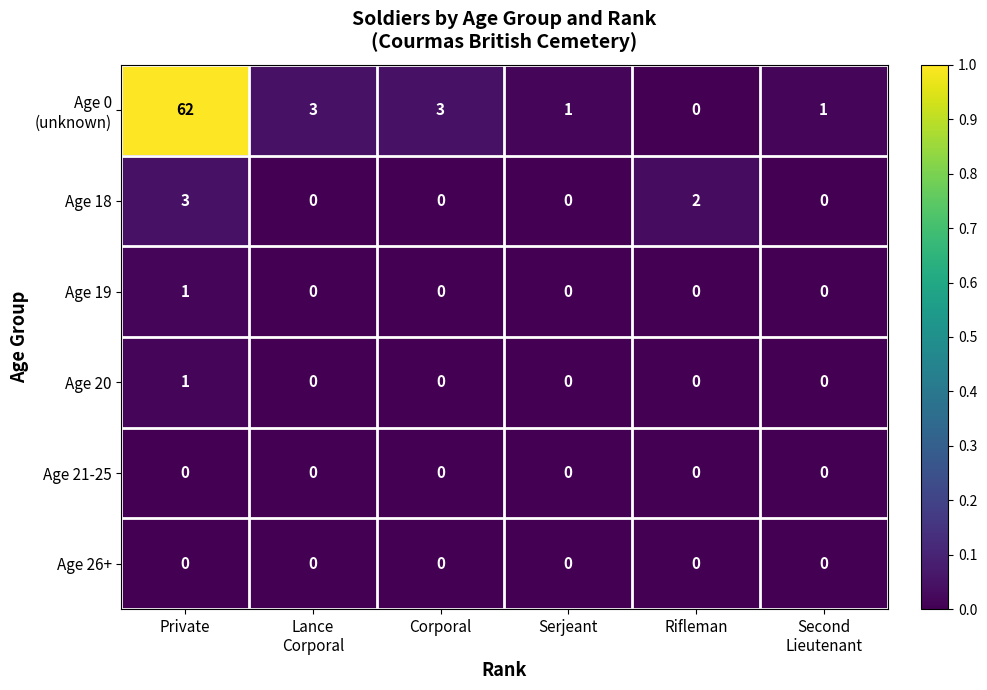

The value of Age 18 at Corporal is -2. True or false?

False